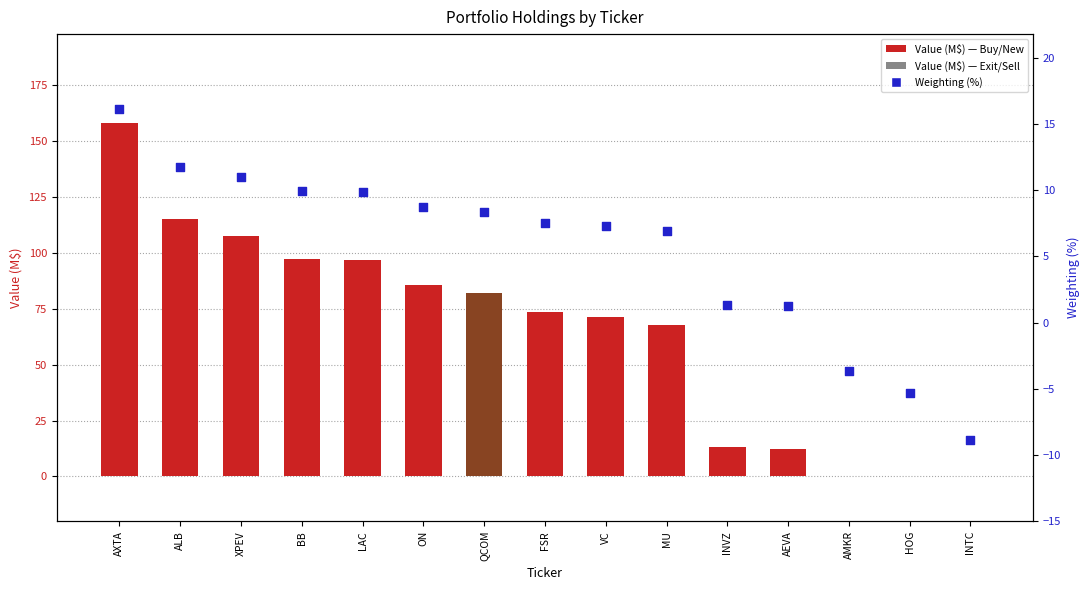

Is the value of Weighting (%) at AEVA greater than the value of Value (M$) at HOG?

Yes